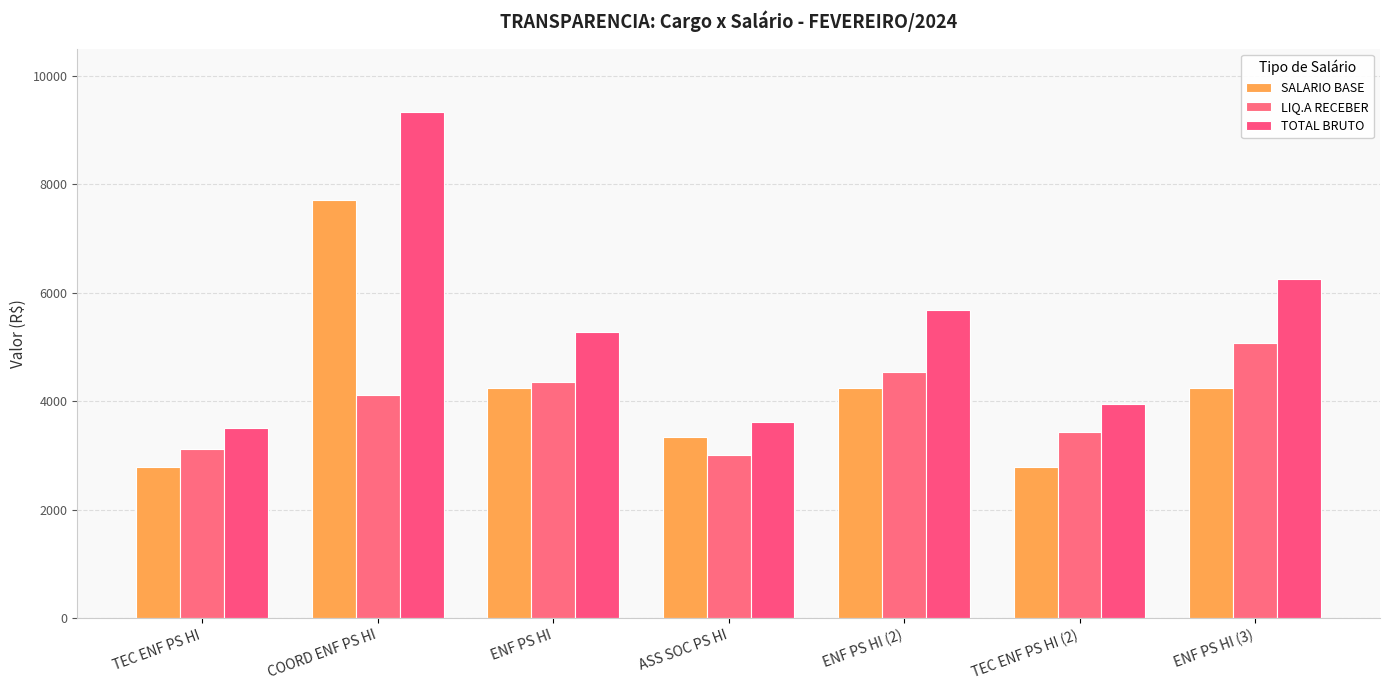

How many bars are there in each group?

3